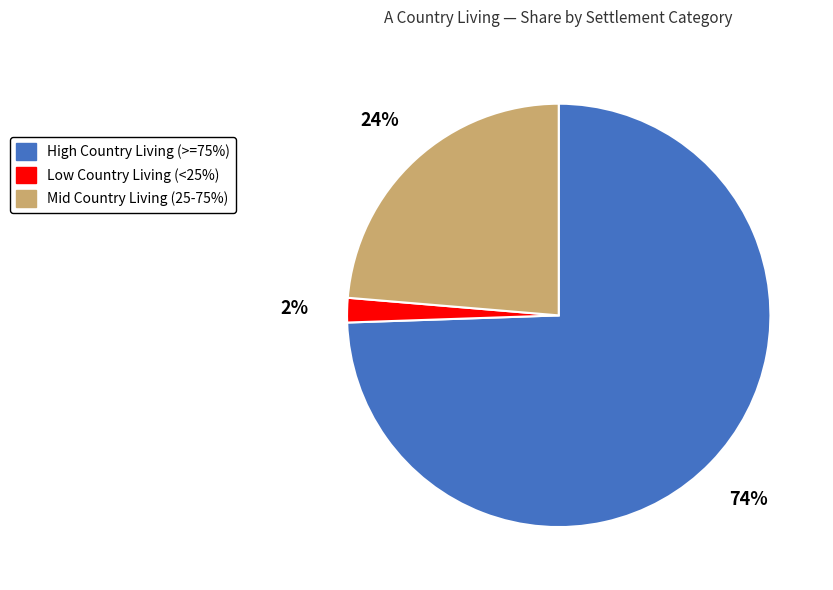

Is there a majority slice in this chart?

Yes